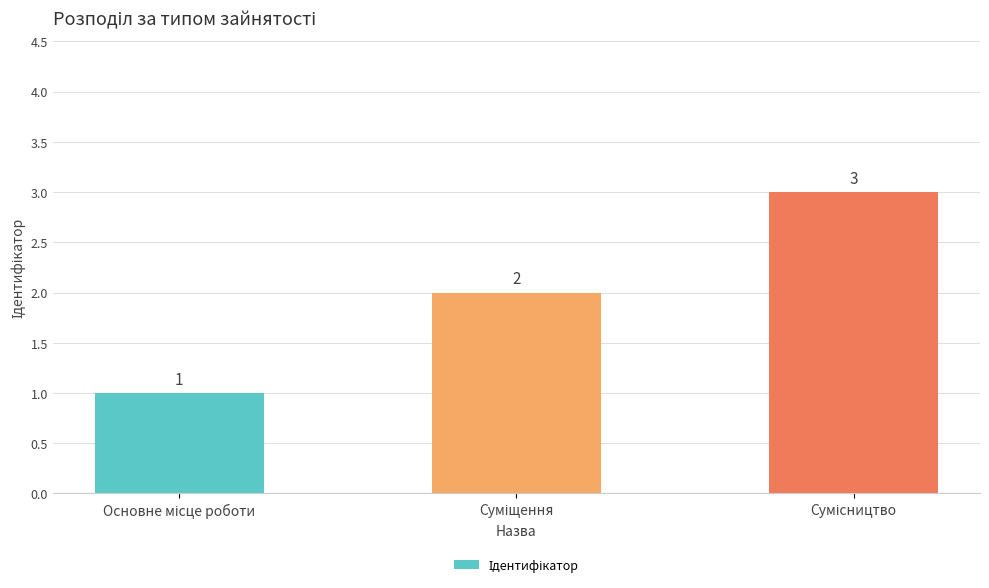

What is the maximum value shown in the chart?

3